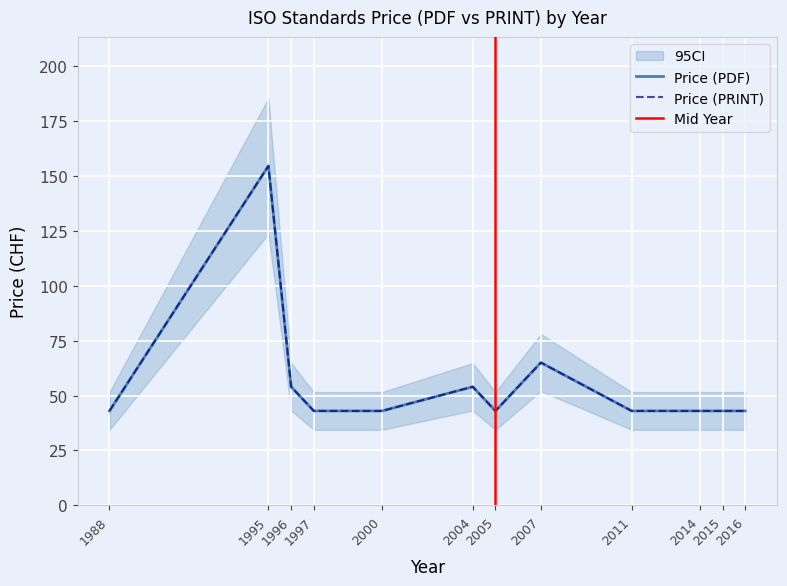

Which series changed the most between 1988 and 1995?

Price (PDF)